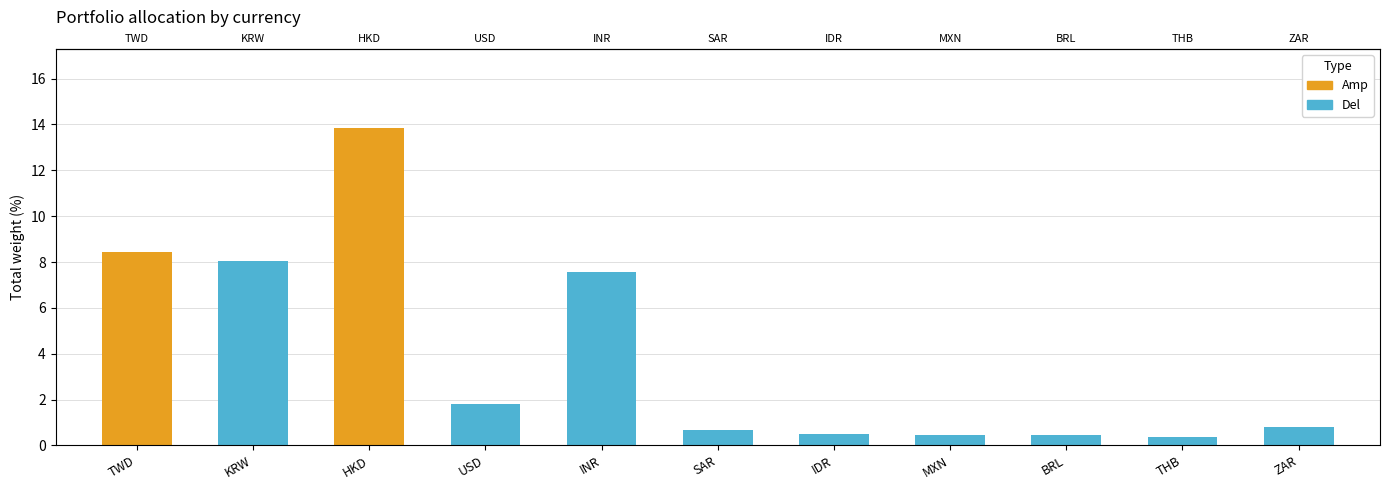

The value at MXN is 0.5. True or false?

True